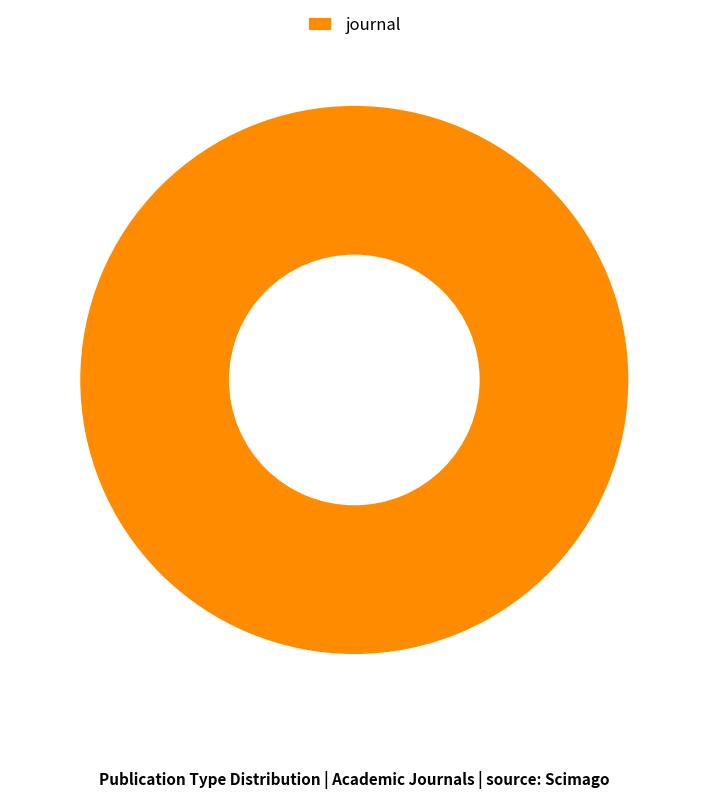

Is it true that journal is 91% of the pie?

False